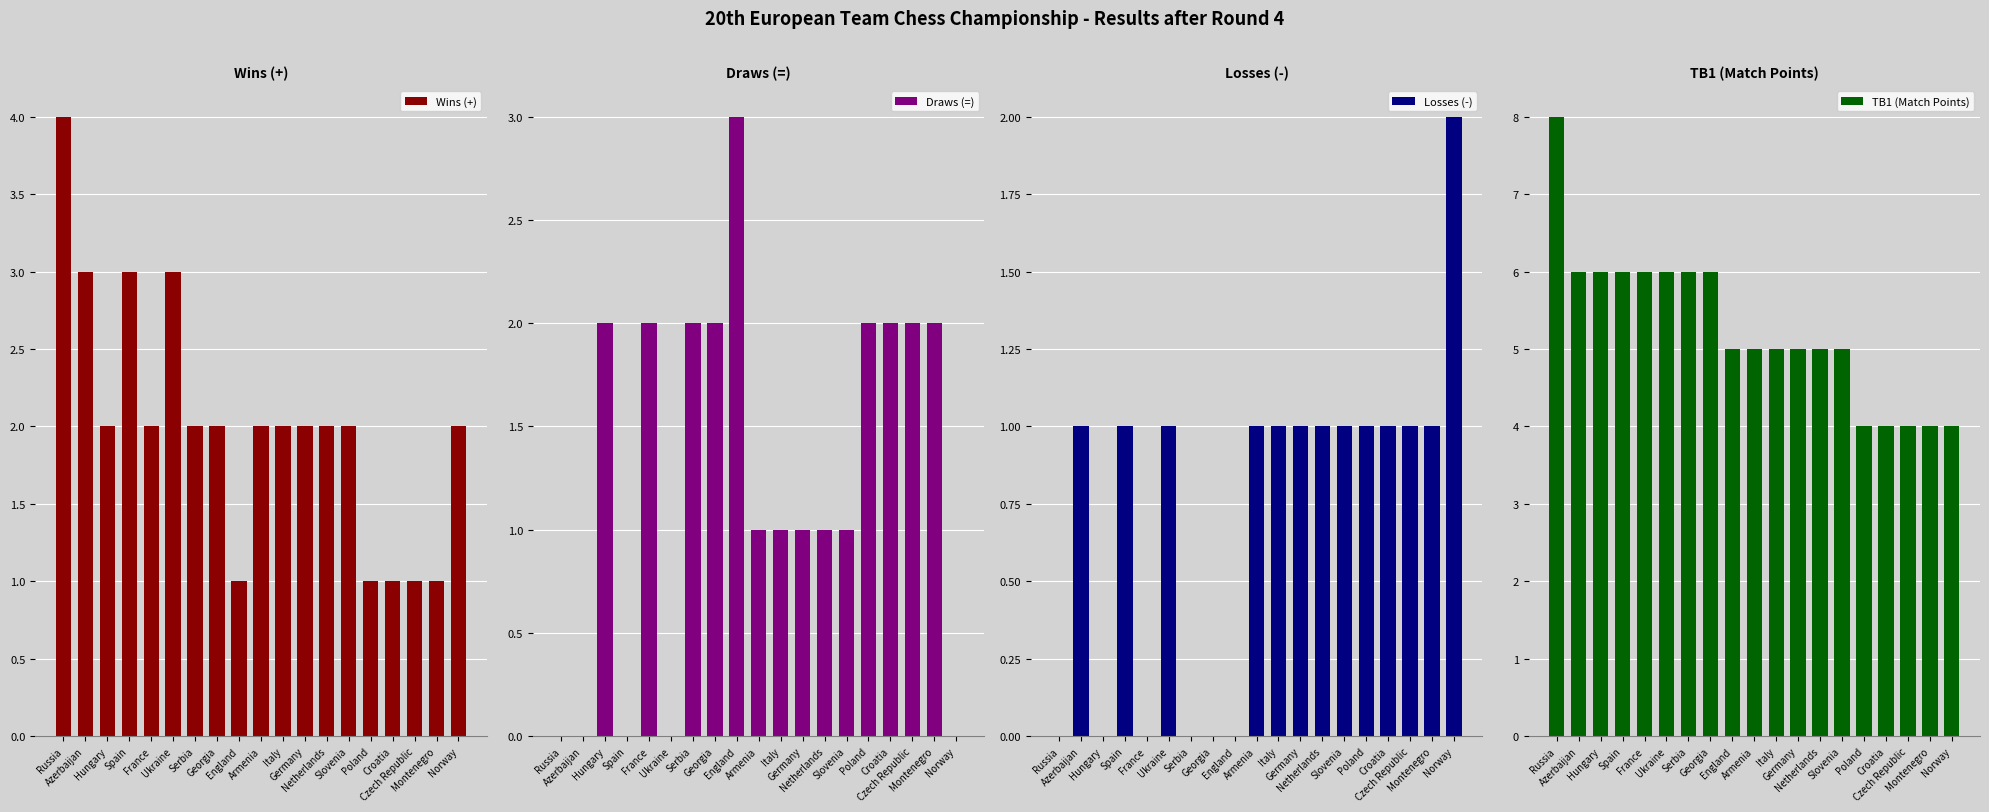

How many Draws (=) values are between 0 and 2?

18